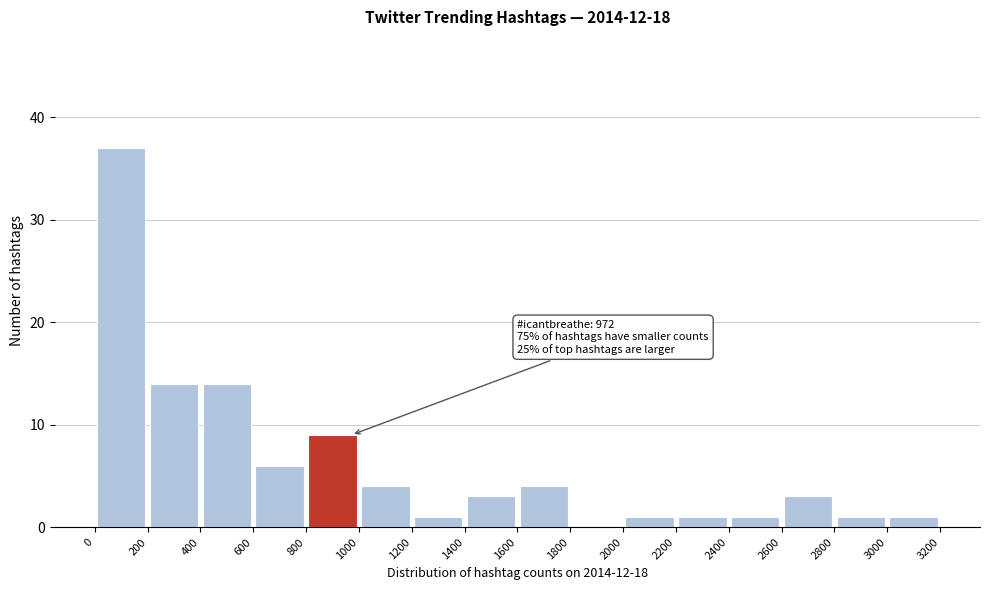

Over which range of the x-axis is the bar tallest?

0 to 200